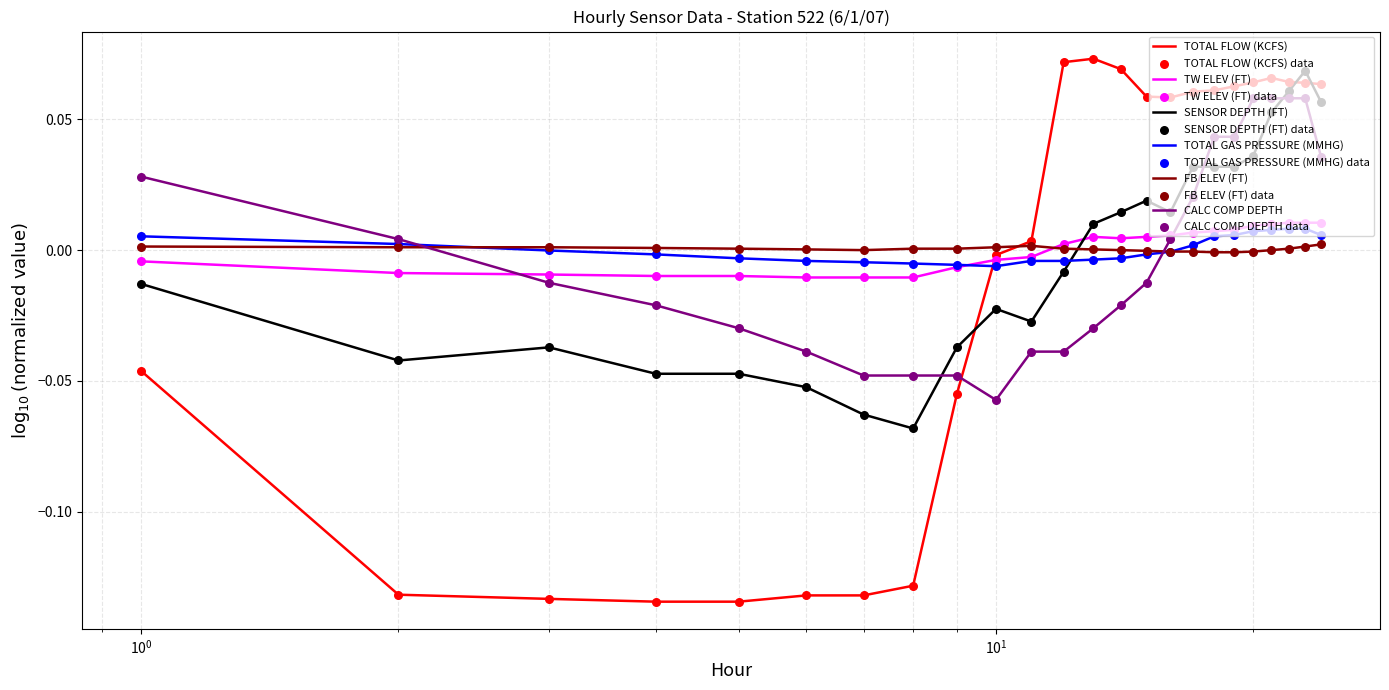

How many times do FB ELEV (FT) and CALC COMP DEPTH cross each other?

2